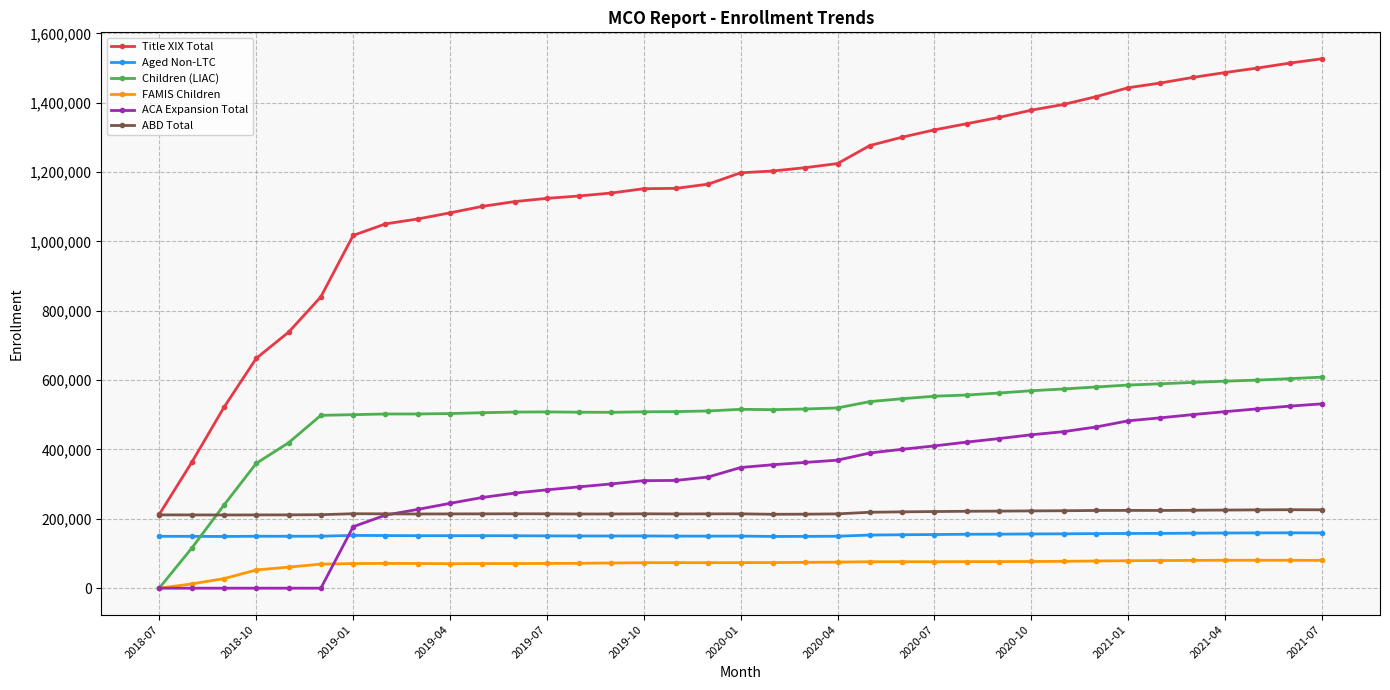

In Aged Non-LTC, how many points are higher than both neighbors (excluding endpoints)?

5